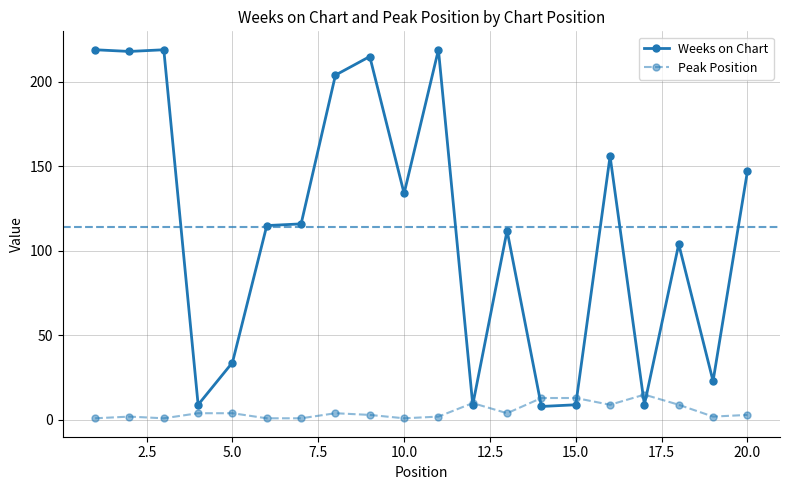

Which series has the widest spread of values?

Weeks on Chart